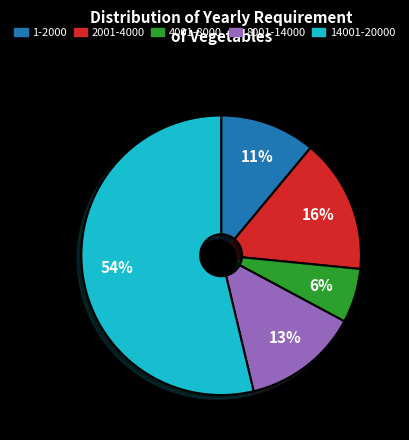

Is there any slice that represents more than half of the pie?

Yes